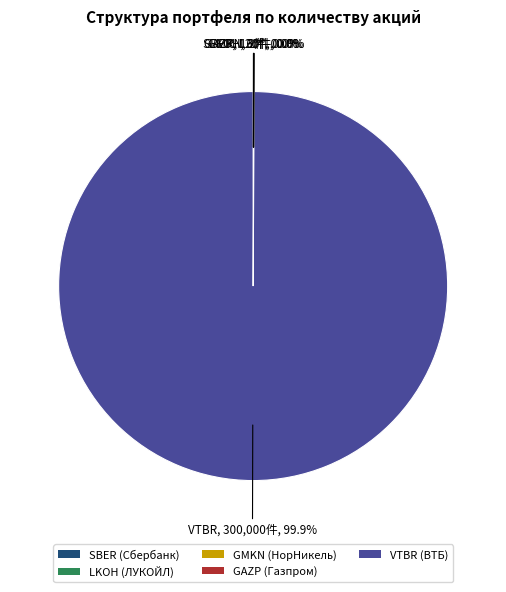

Does VTBR (ВТБ) represent more than half of the total?

Yes